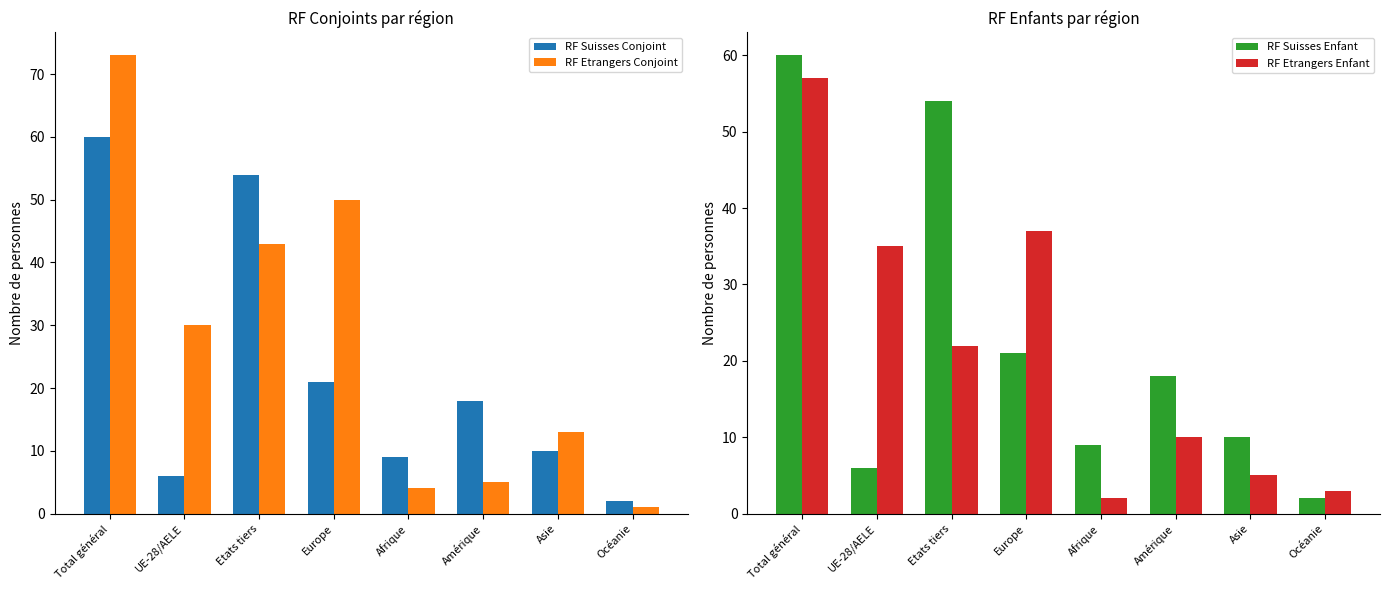

Reading left to right, what are all the values shown in this chart?

RF Suisses Conjoint: 60	6	54	21	9	18	10	2
RF Etrangers Conjoint: 73	30	43	50	4	5	13	1
RF Suisses Enfant: 60	6	54	21	9	18	10	2
RF Etrangers Enfant: 57	35	22	37	2	10	5	3